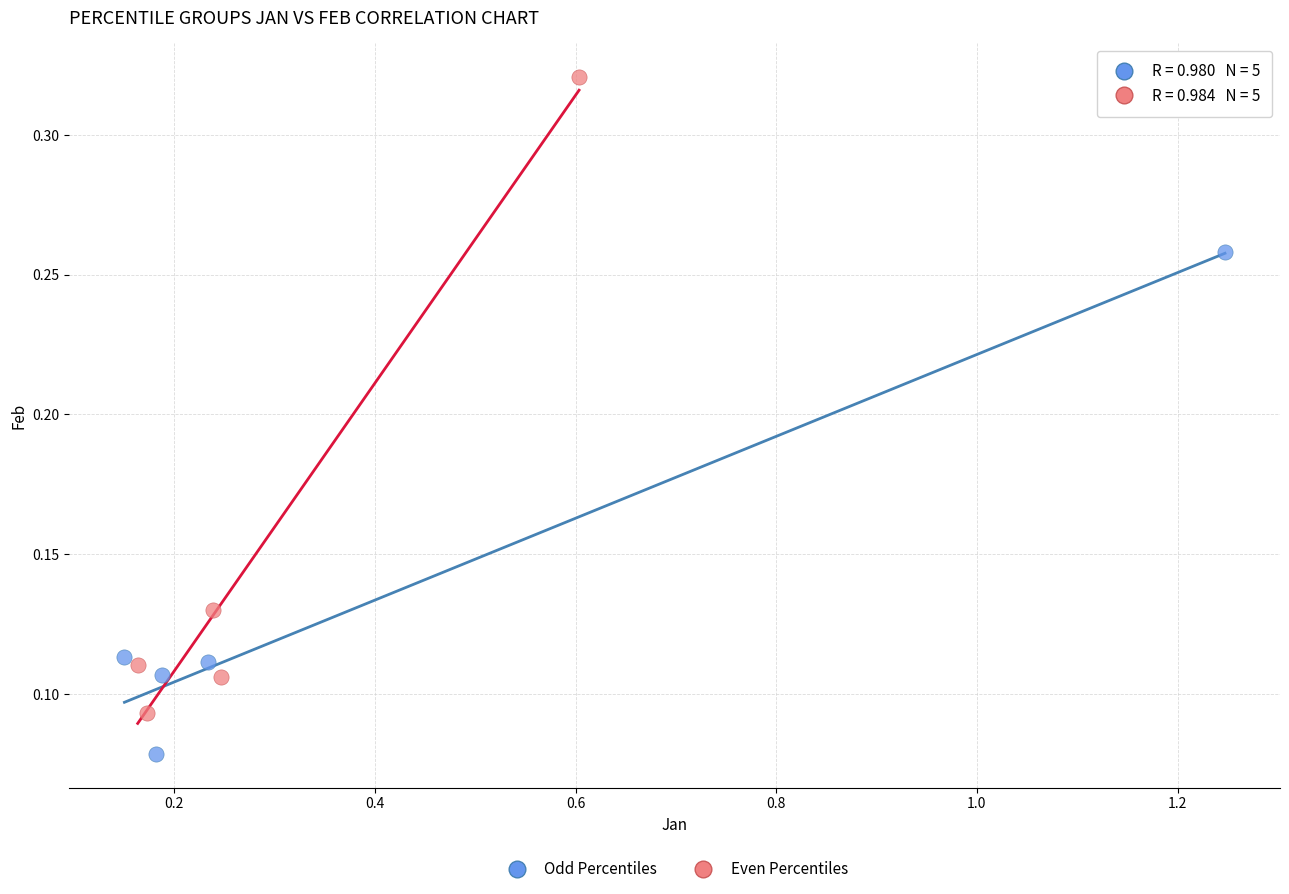

What are all the series names shown in the legend?

Odd Percentiles, Even Percentiles